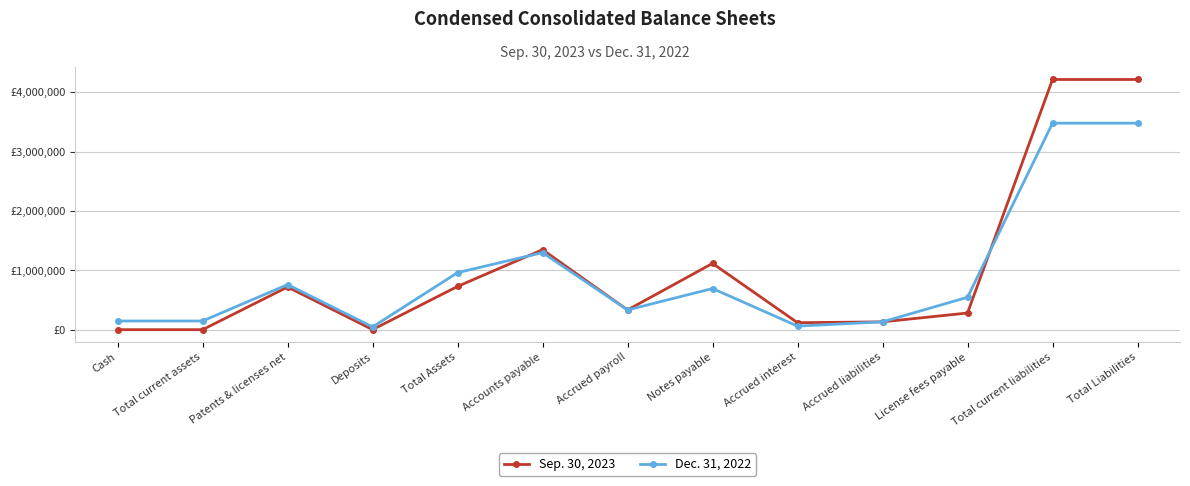

Where is the first local maximum for Dec. 31, 2022?

Patents & licenses net